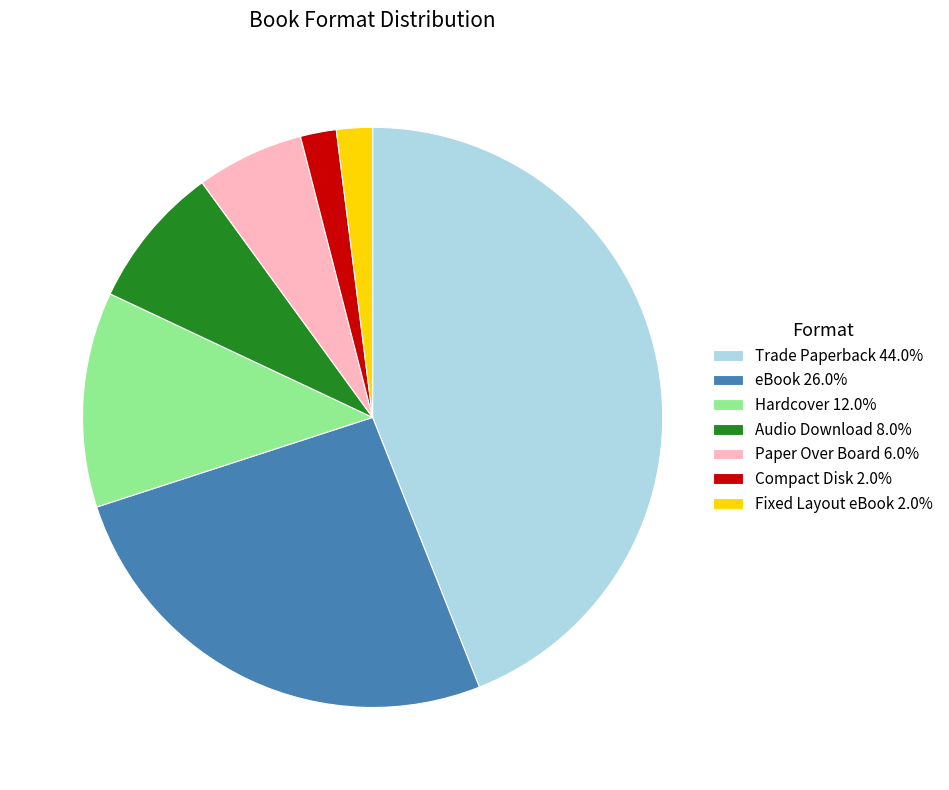

Does Hardcover represent more than half of the total?

No